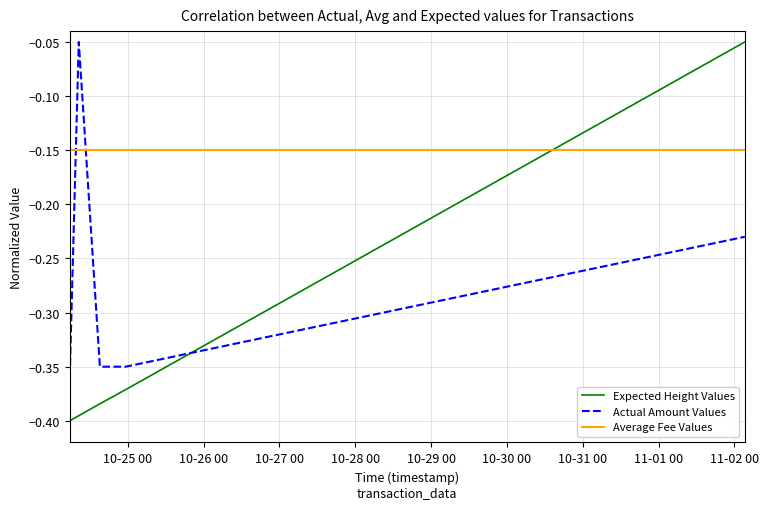

True or false: Average Fee Values and Expected Height Values cross at least once.

True